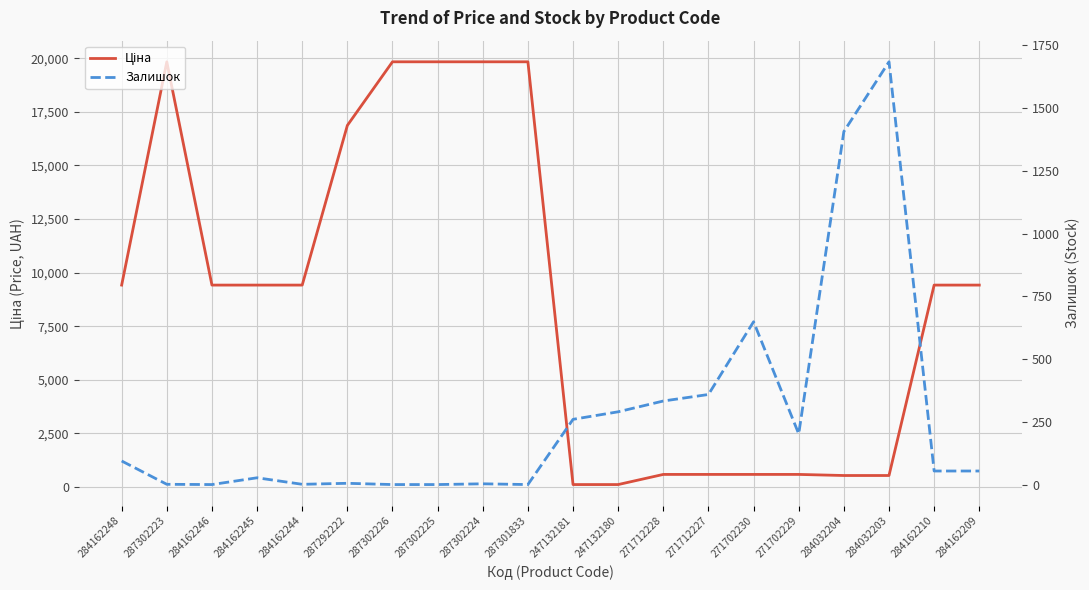

What is the sum of the Ціна values at 284162210 and 287301833?

29247.9